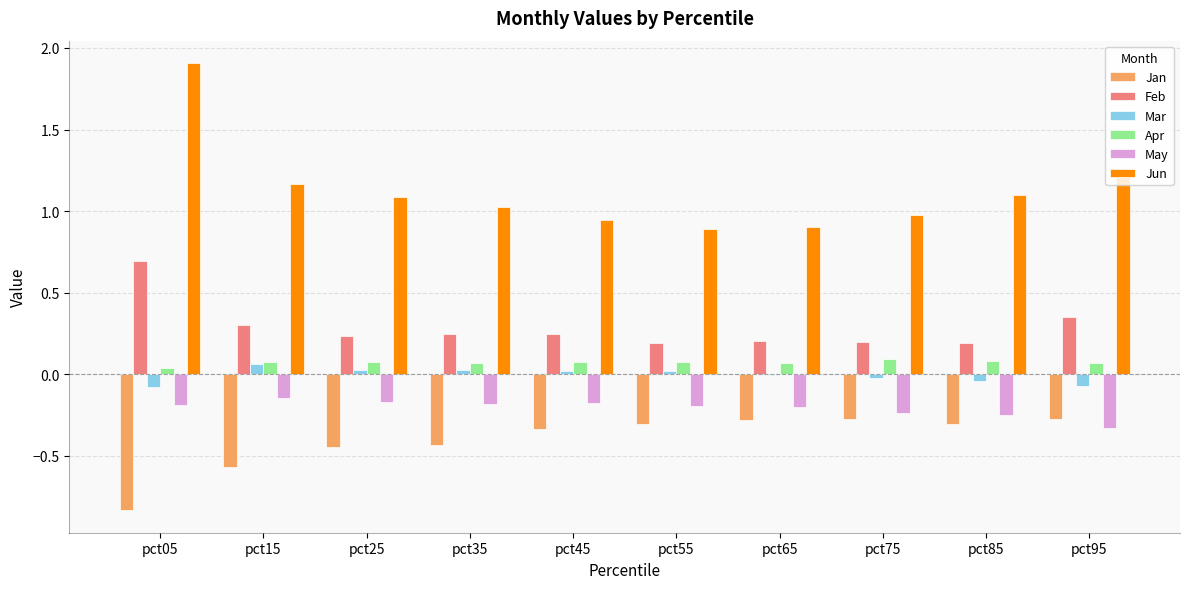

Is the value of Feb at pct05 greater than the value of Jun at pct95?

No